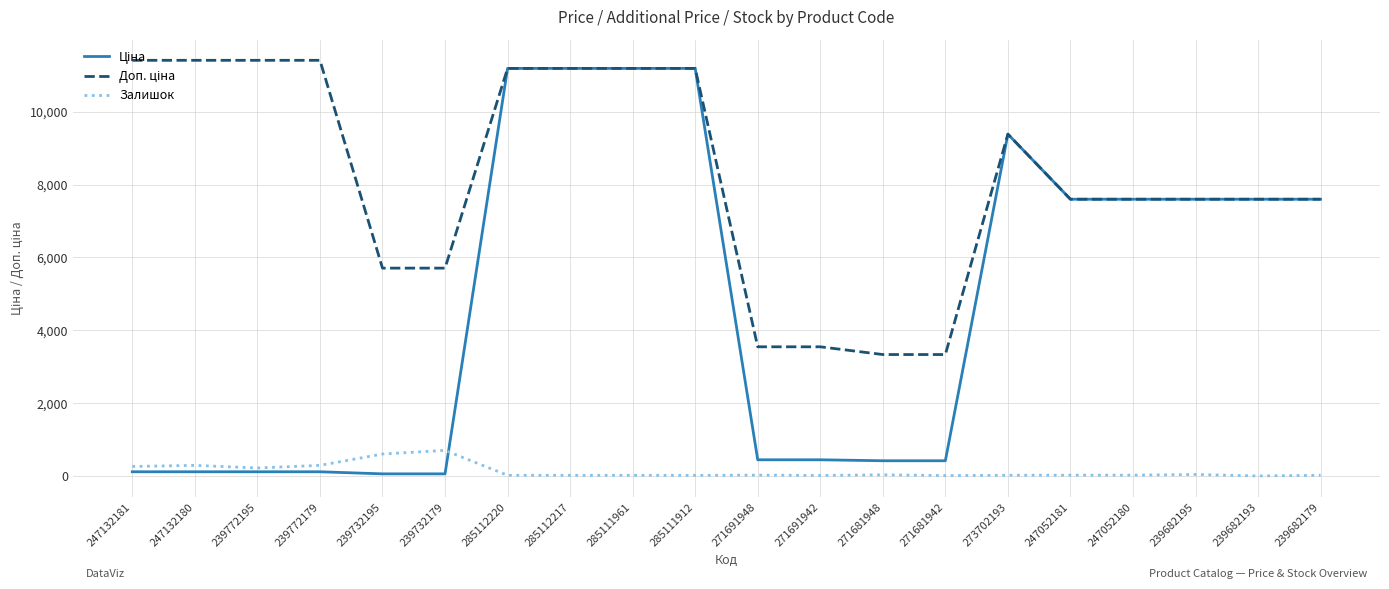

What is the greatest value displayed?

11410.0